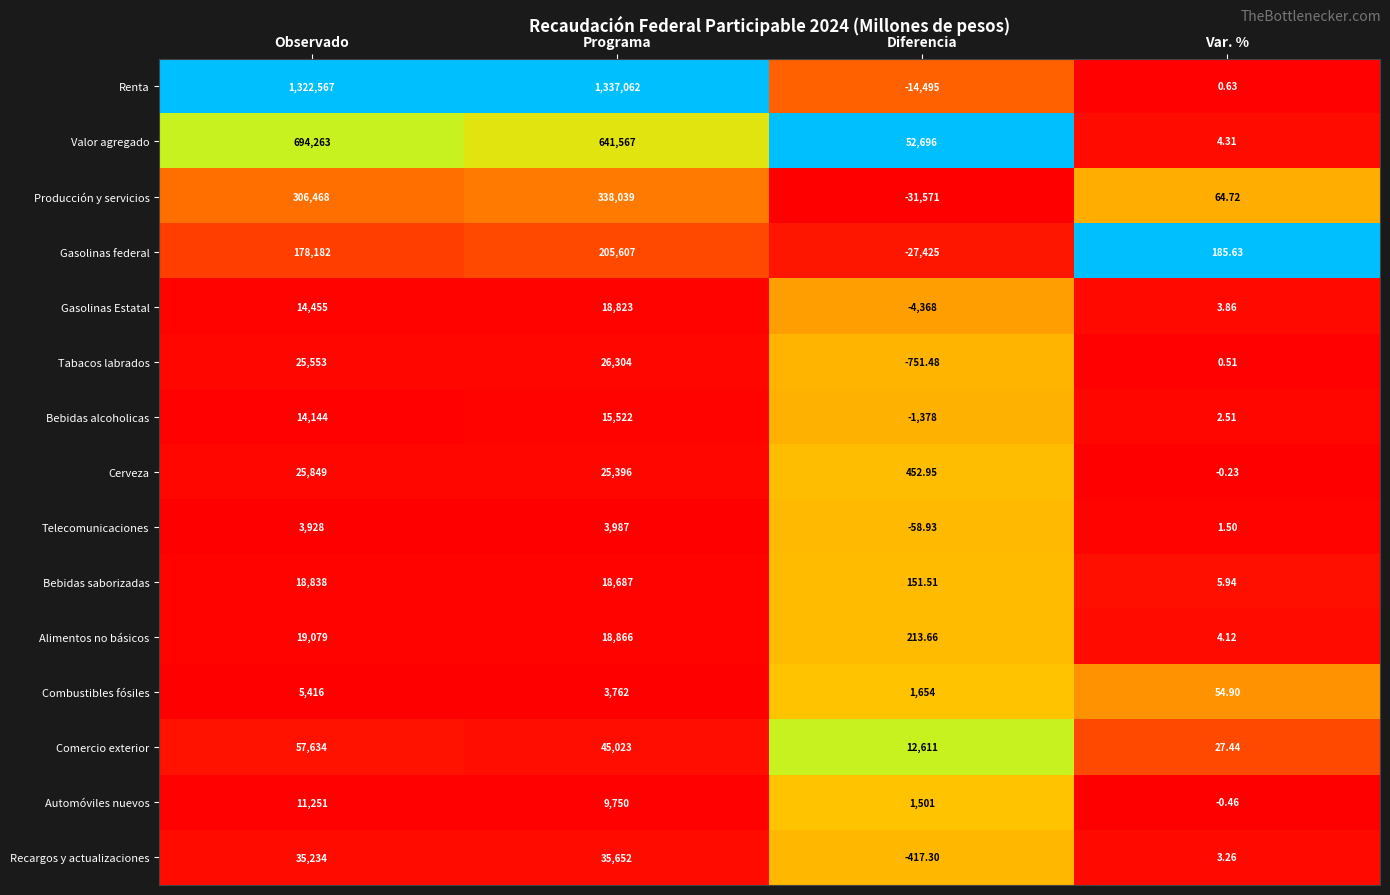

Which series has the largest total across all categories?

Renta